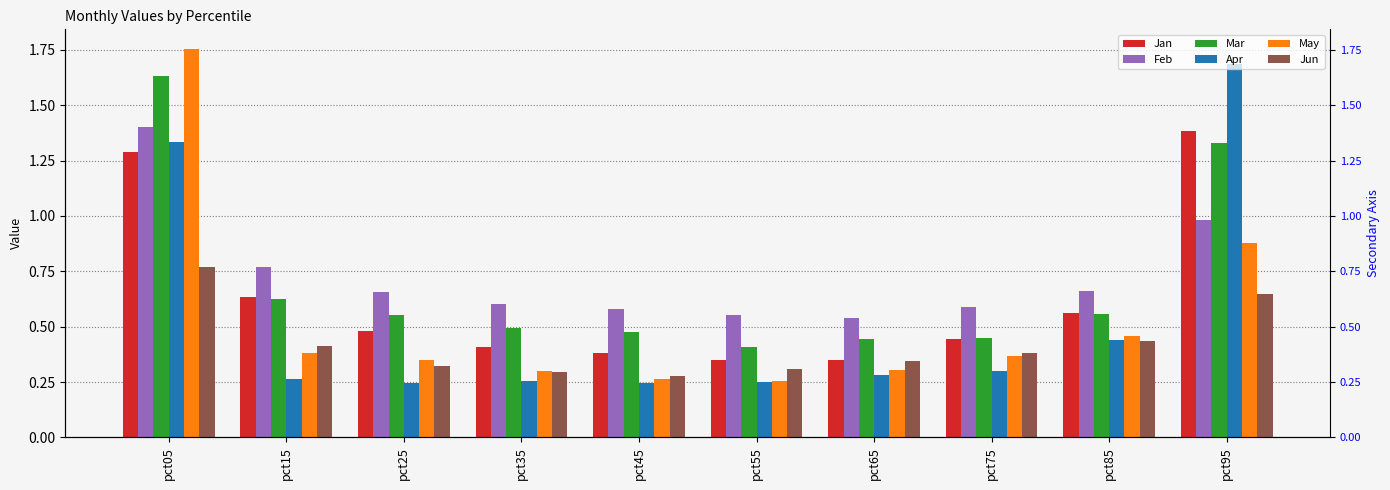

Reading left to right, extract all data points from this chart.

Jan: pct05=1.3	pct15=0.6	pct25=0.5	pct35=0.4	pct45=0.4	pct55=0.4	pct65=0.4	pct75=0.4	pct85=0.6	pct95=1.4
Feb: pct05=1.4	pct15=0.8	pct25=0.7	pct35=0.6	pct45=0.6	pct55=0.6	pct65=0.5	pct75=0.6	pct85=0.7	pct95=1.0
Mar: pct05=1.6	pct15=0.6	pct25=0.6	pct35=0.5	pct45=0.5	pct55=0.4	pct65=0.4	pct75=0.5	pct85=0.6	pct95=1.3
Apr: pct05=1.3	pct15=0.3	pct25=0.2	pct35=0.3	pct45=0.2	pct55=0.2	pct65=0.3	pct75=0.3	pct85=0.4	pct95=1.7
May: pct05=1.8	pct15=0.4	pct25=0.4	pct35=0.3	pct45=0.3	pct55=0.3	pct65=0.3	pct75=0.4	pct85=0.5	pct95=0.9
Jun: pct05=0.8	pct15=0.4	pct25=0.3	pct35=0.3	pct45=0.3	pct55=0.3	pct65=0.3	pct75=0.4	pct85=0.4	pct95=0.6